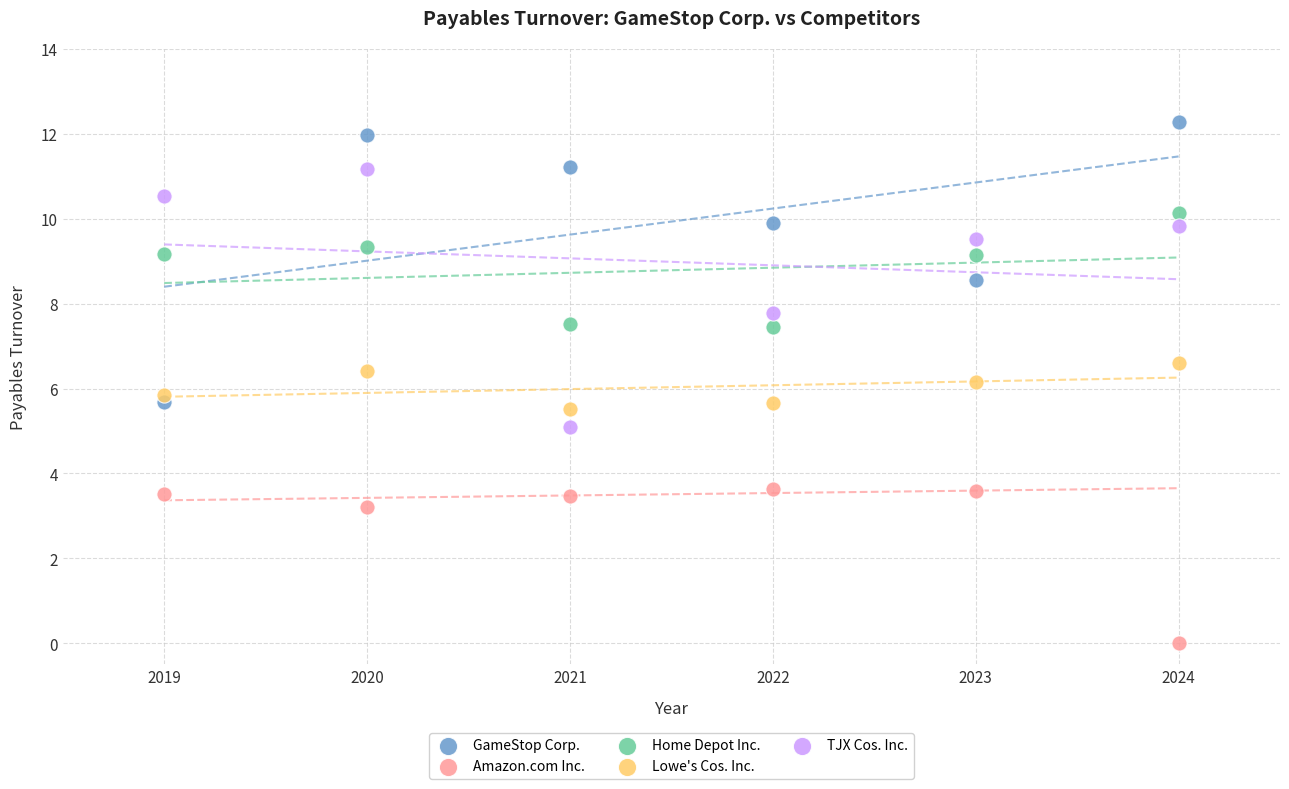

Which series contains the lowest Y value?

Amazon.com Inc.